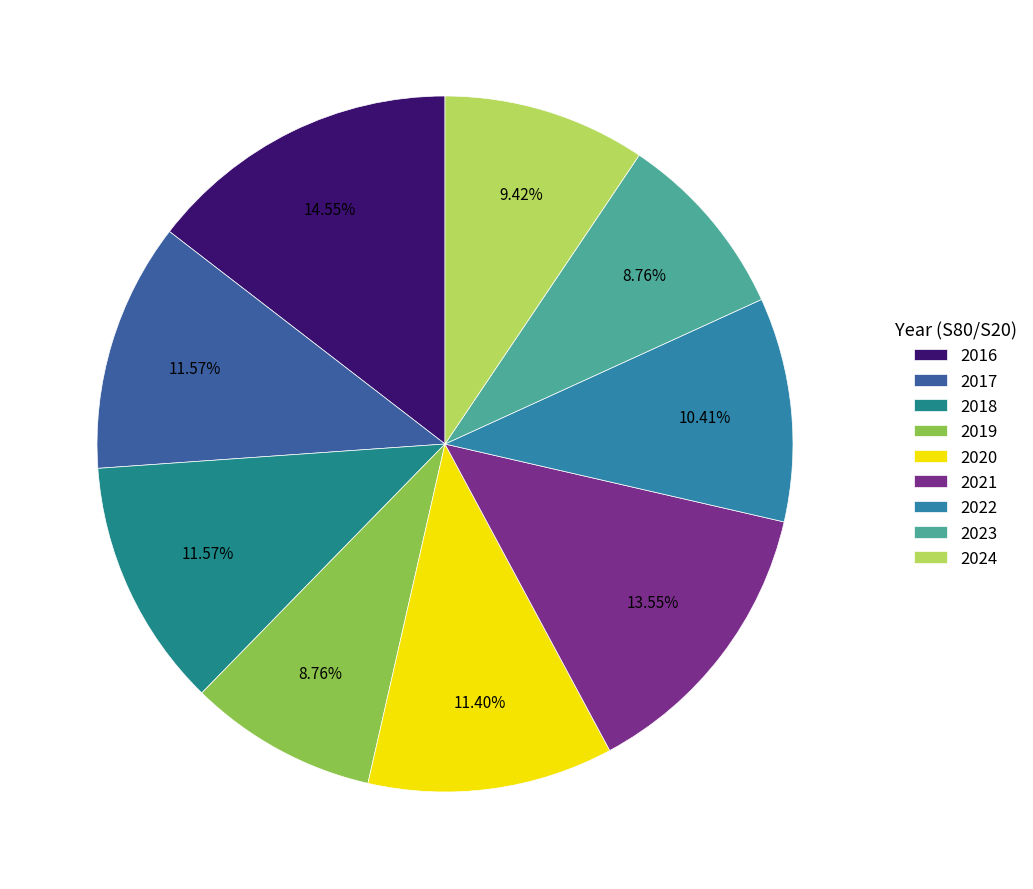

Do 2018 and 2023 together represent more than half of the pie?

No